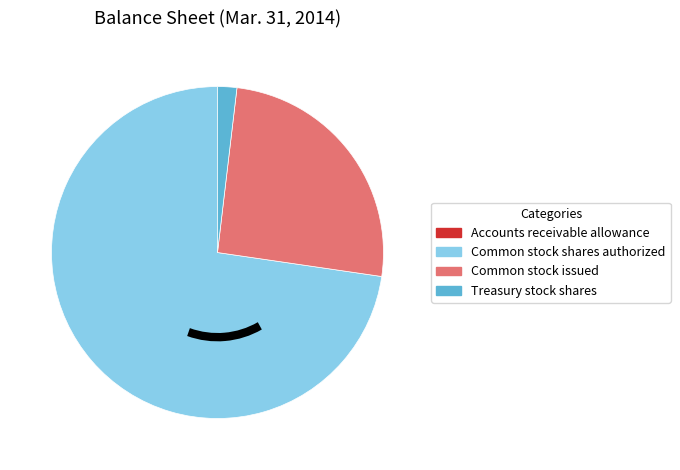

Is the sum of Common stock issued and Common stock shares authorized greater than half?

Yes